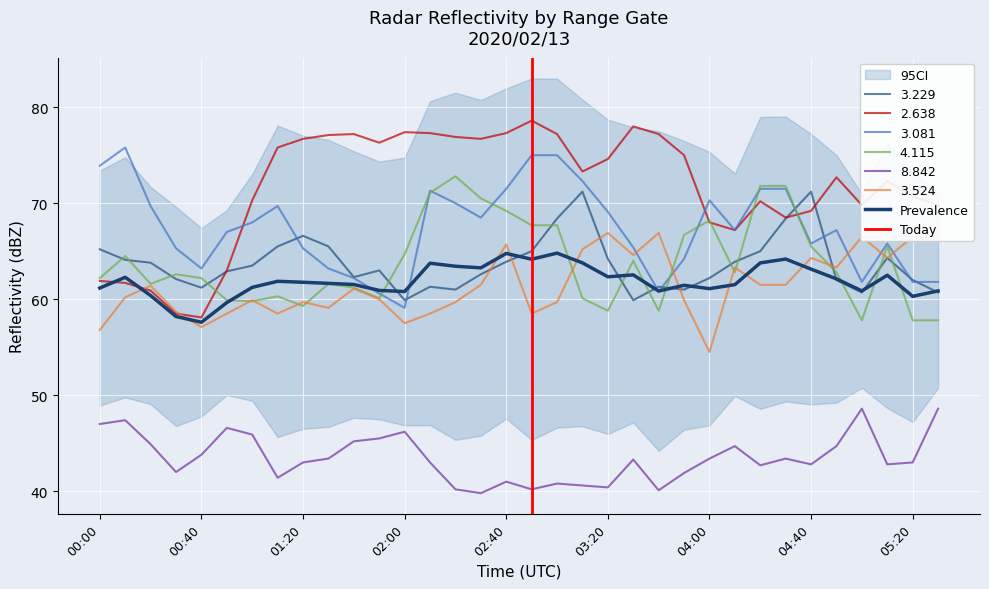

Rank the series by their maximum value, from highest to lowest.

  2.638,   3.081,   4.115,   3.229,   3.524,   8.842